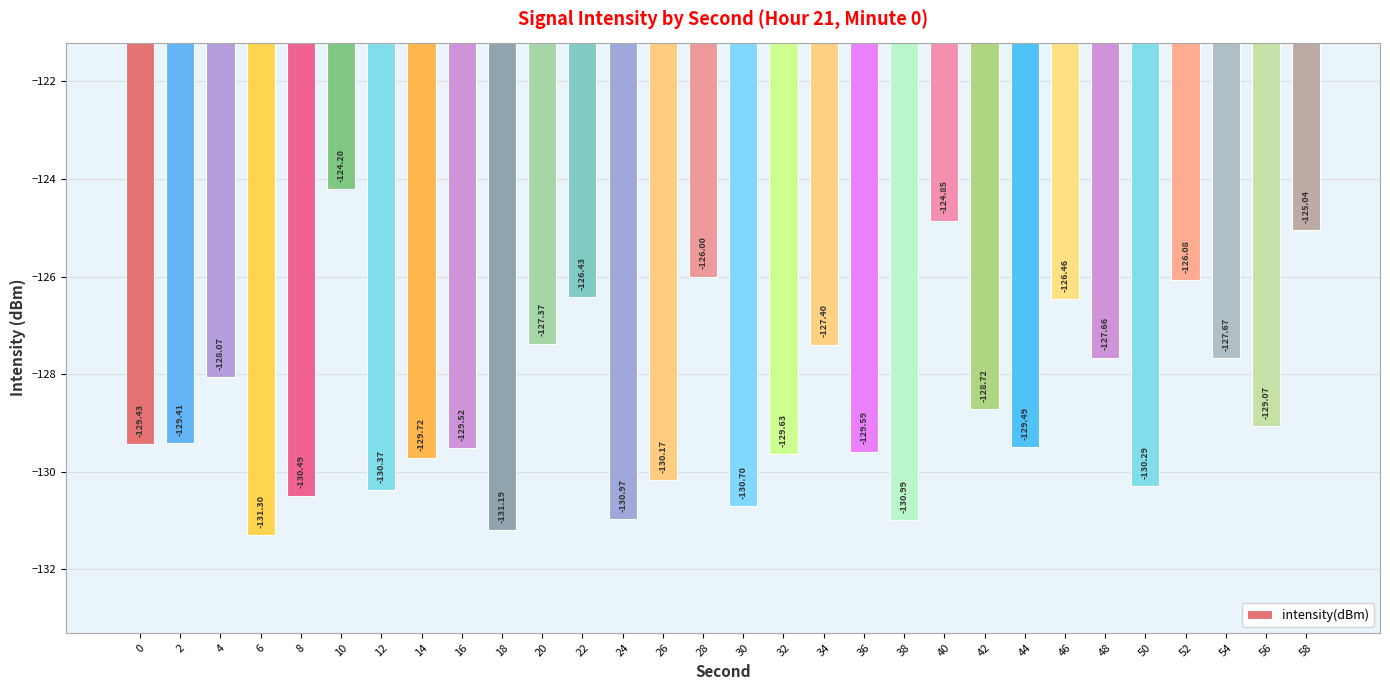

Between 36 and 10, which is larger?

10